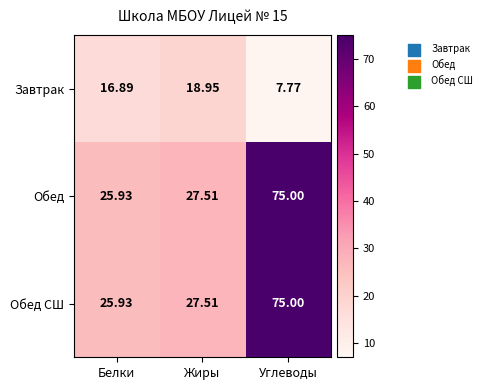

List the labels in order of Завтрак value, smallest first.

Углеводы, Белки, Жиры